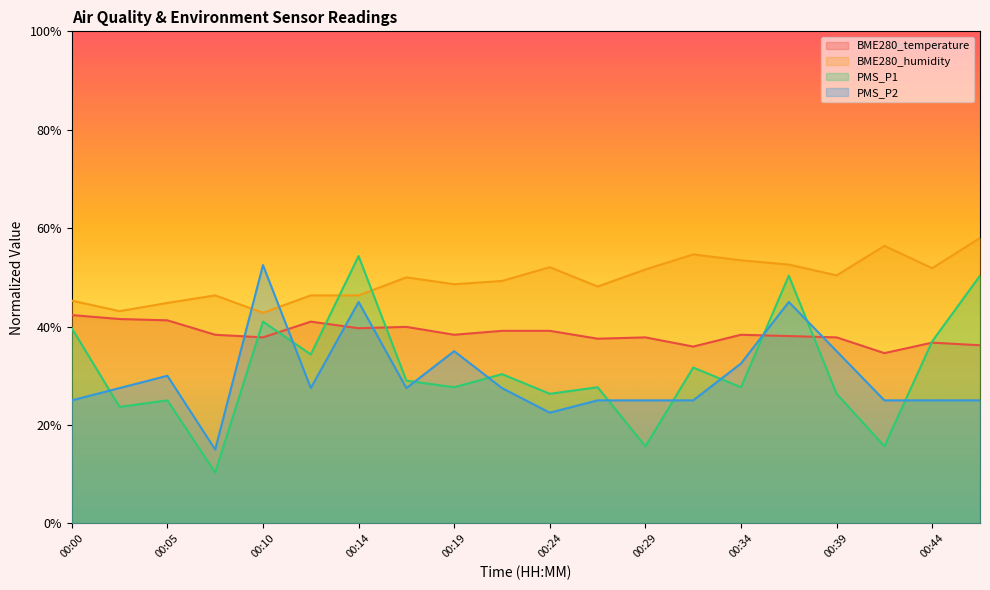

At which label does BME280_humidity first exceed 50?

00:24